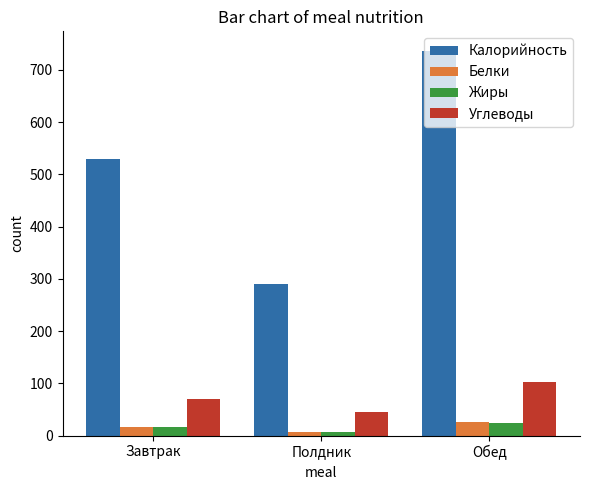

List the labels in order of Углеводы value, smallest first.

Полдник, Завтрак, Обед